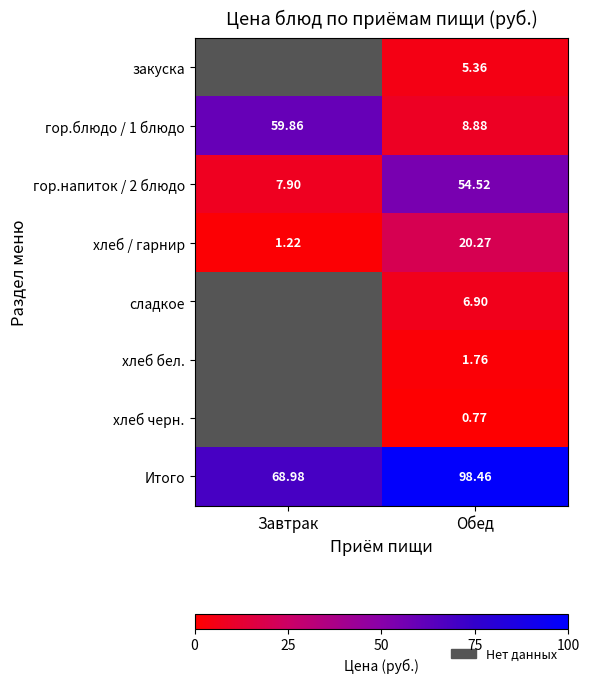

Rank the categories by Итого value from lowest to highest.

Завтрак, Обед